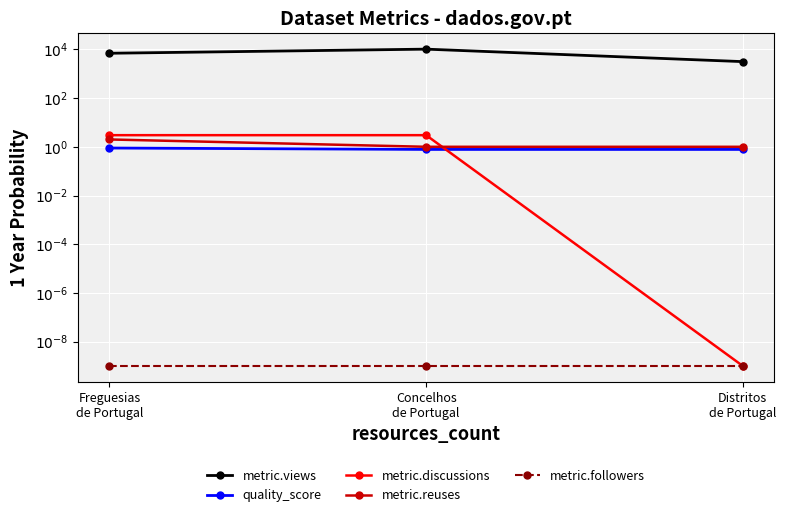

At how many categories does at least one series exceed 1531?

3